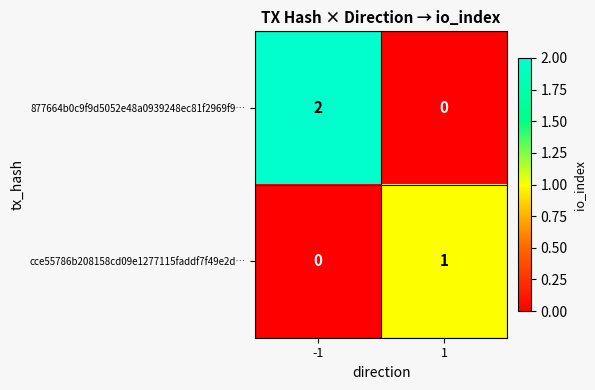

Rank the series by their average value, from highest to lowest.

877664b0c9f9d5052e48a0939248ec81f2969f9…, cce55786b208158cd09e1277115faddf7f49e2d…